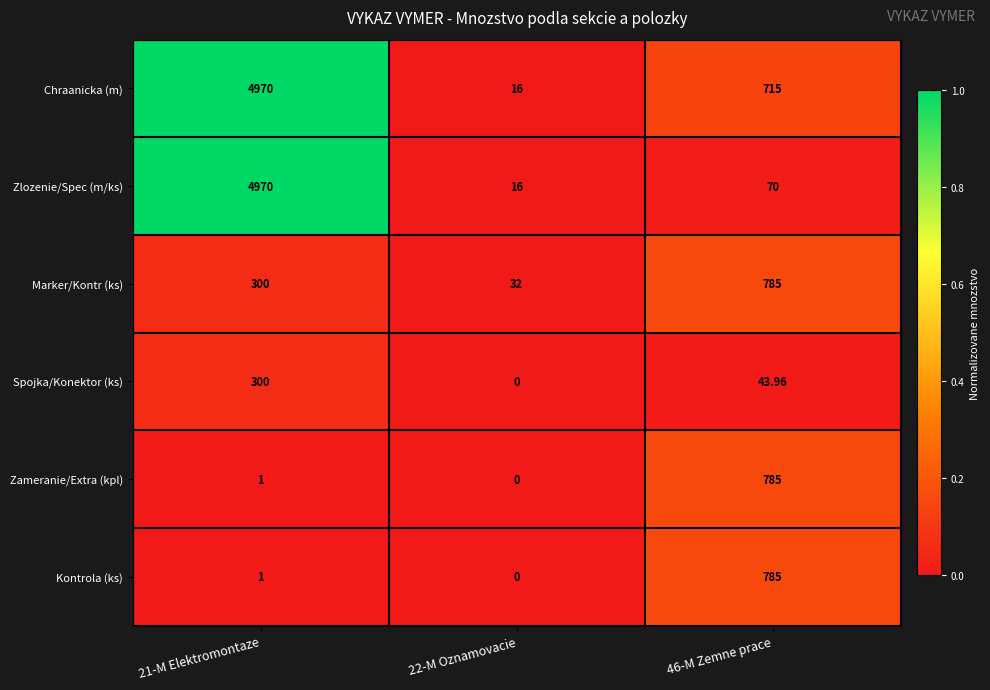

Which series has the largest total across all categories?

Chraanicka (m)